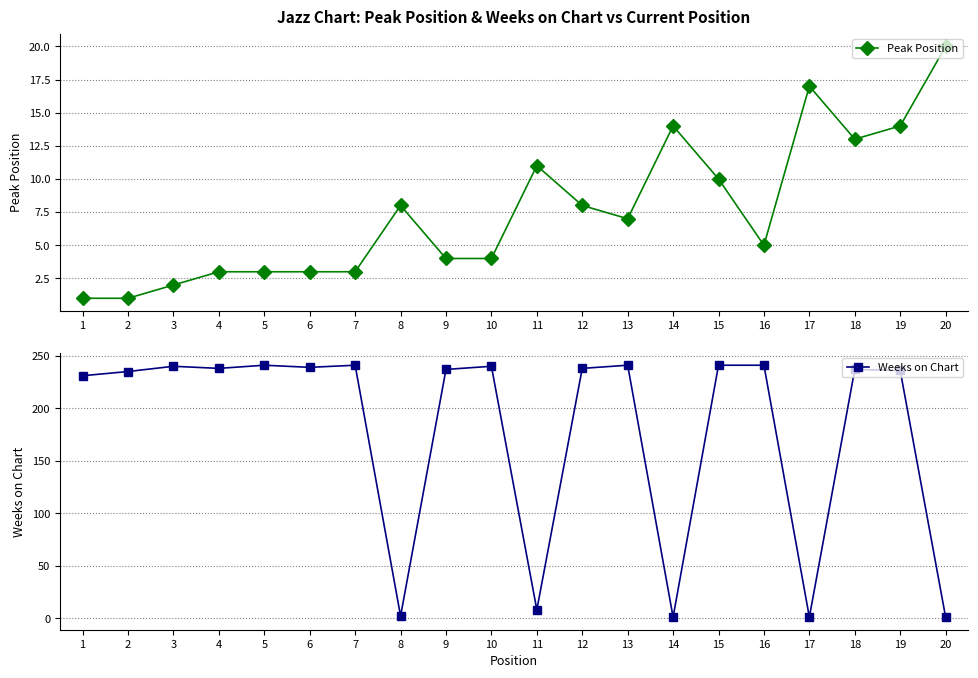

The value of Weeks on Chart at 16 is 323. True or false?

False